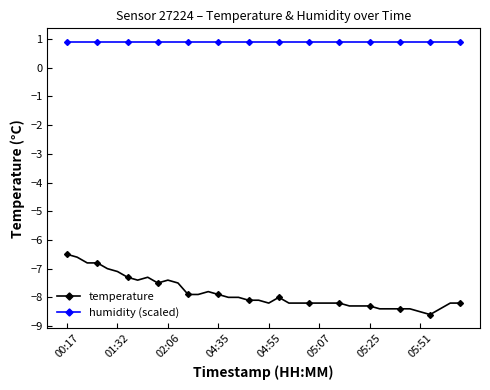

What is the value of the humidity (scaled) point at the 38th from the left?

0.9